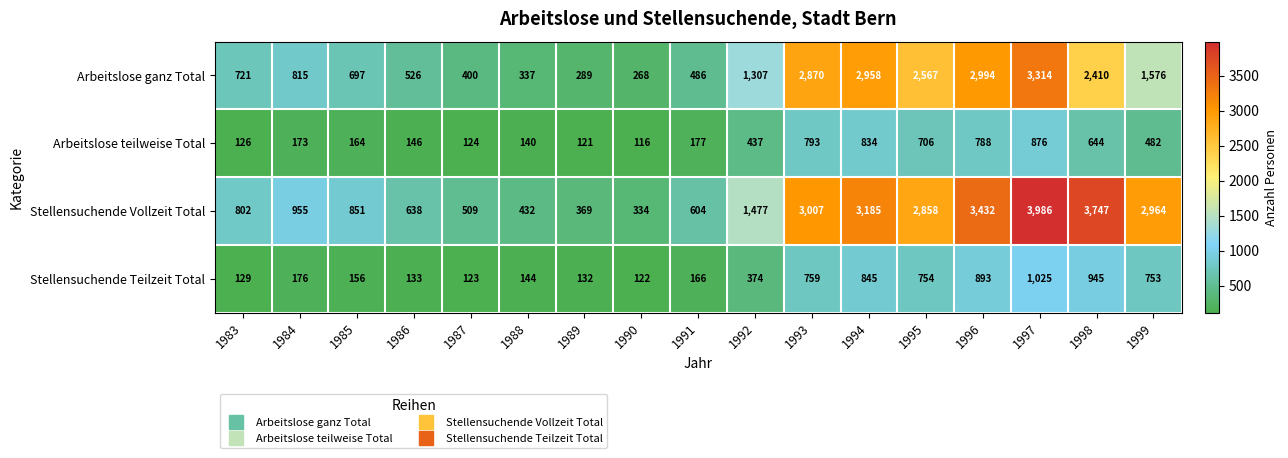

What is the difference between the highest and lowest values at 1989?

248